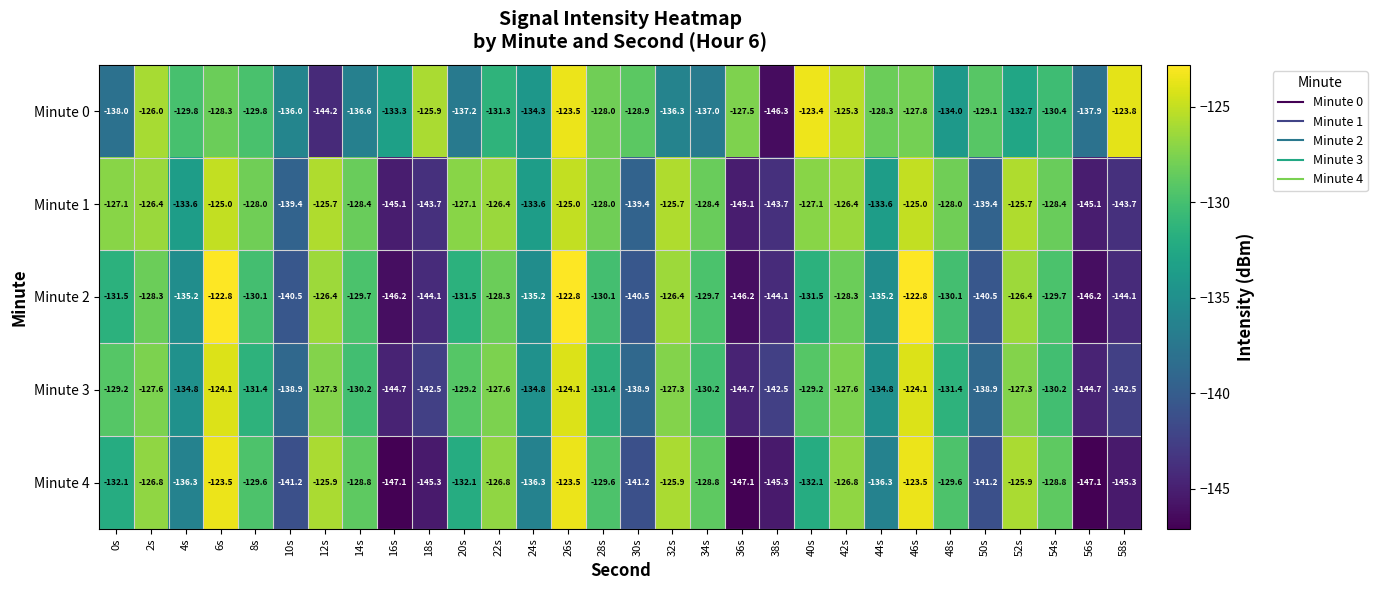

At which label does Minute 3 first exceed -130?

0s